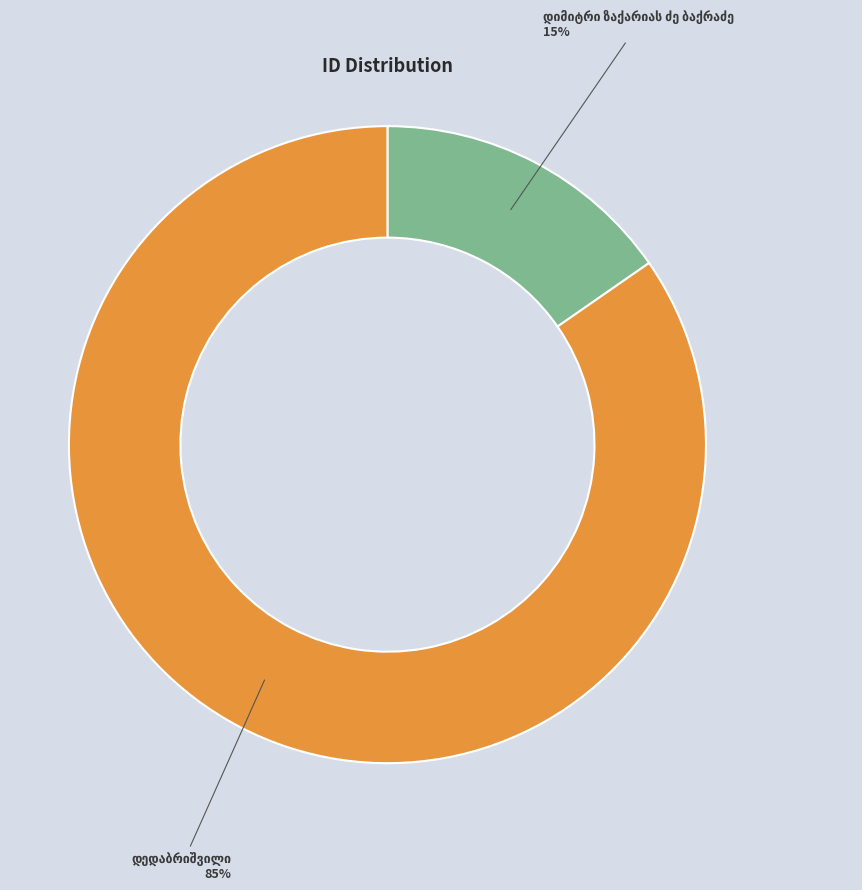

Does any single category account for the majority?

Yes